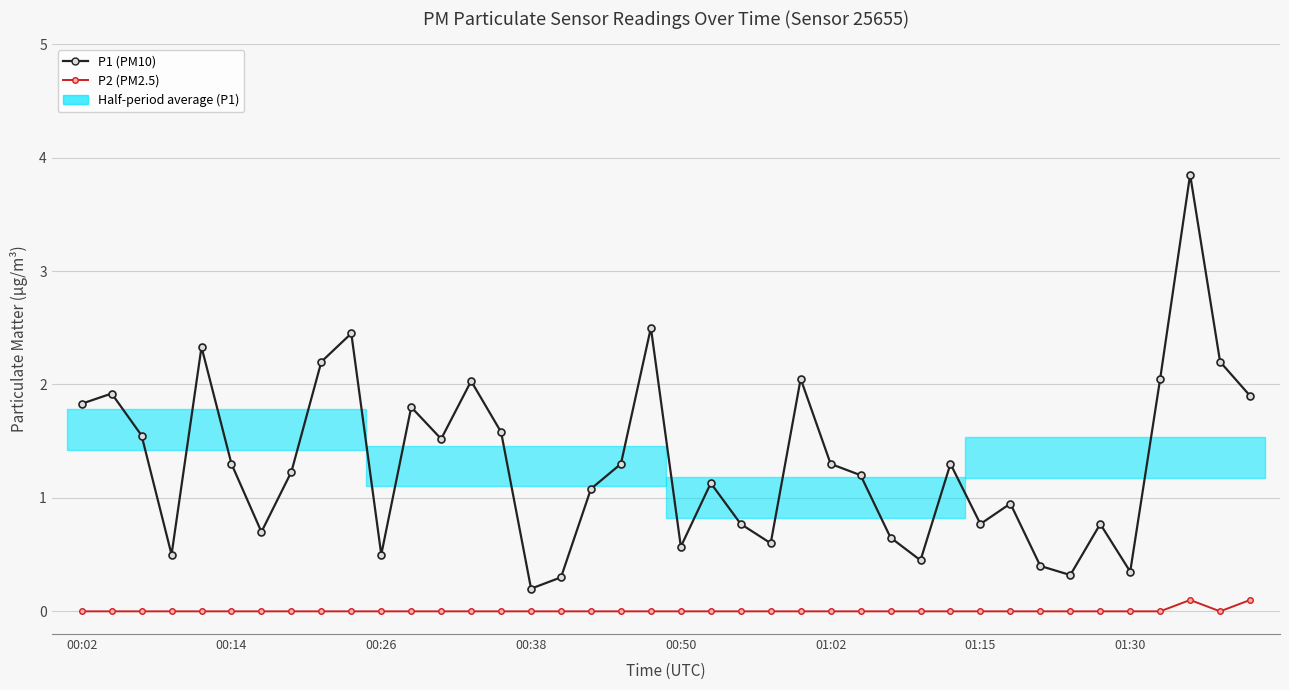

Rank the series by their maximum value, from lowest to highest.

P2 (PM2.5), P1 (PM10)